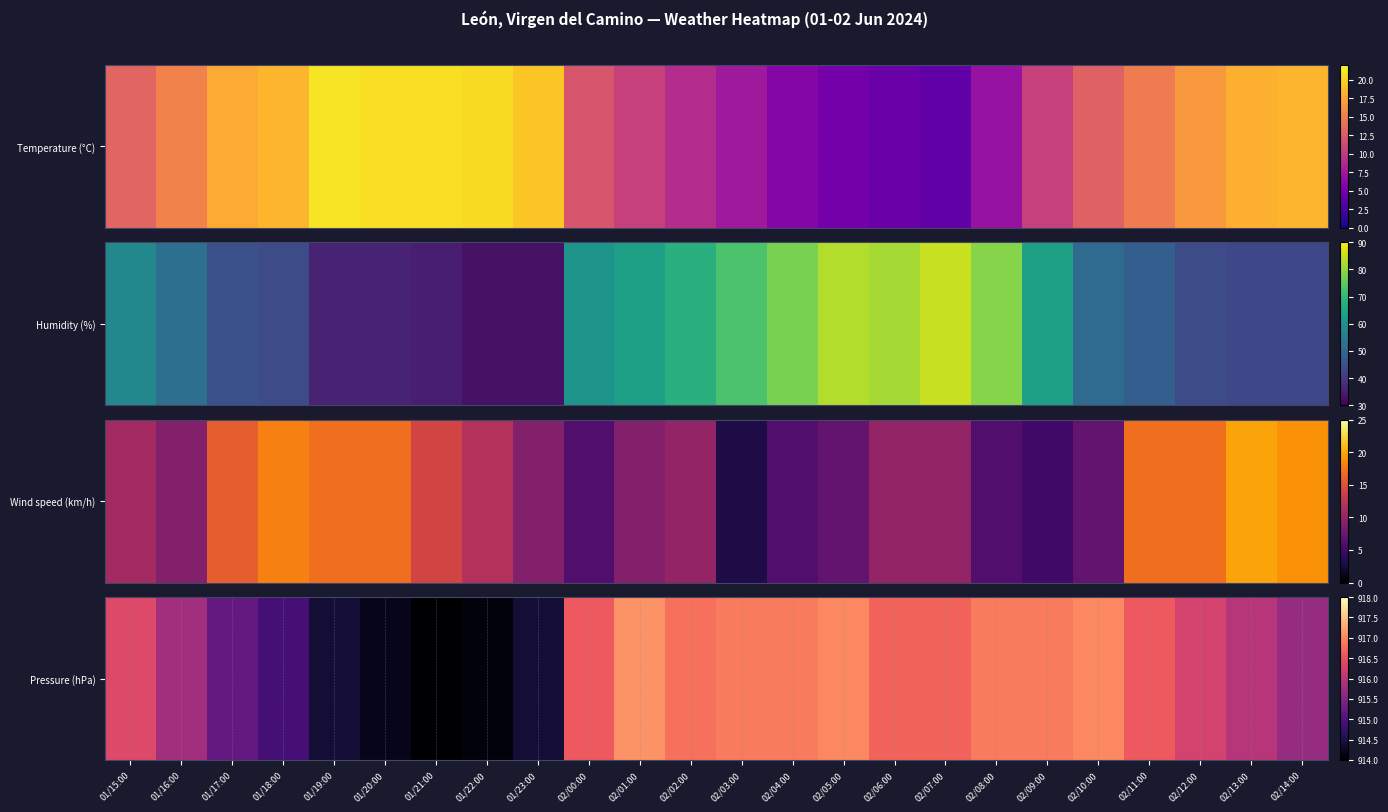

Count the number of categories in the chart.

24